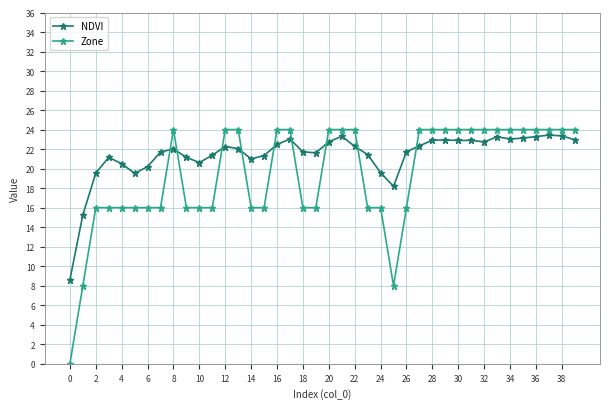

What is the sum of all NDVI values?

855.6